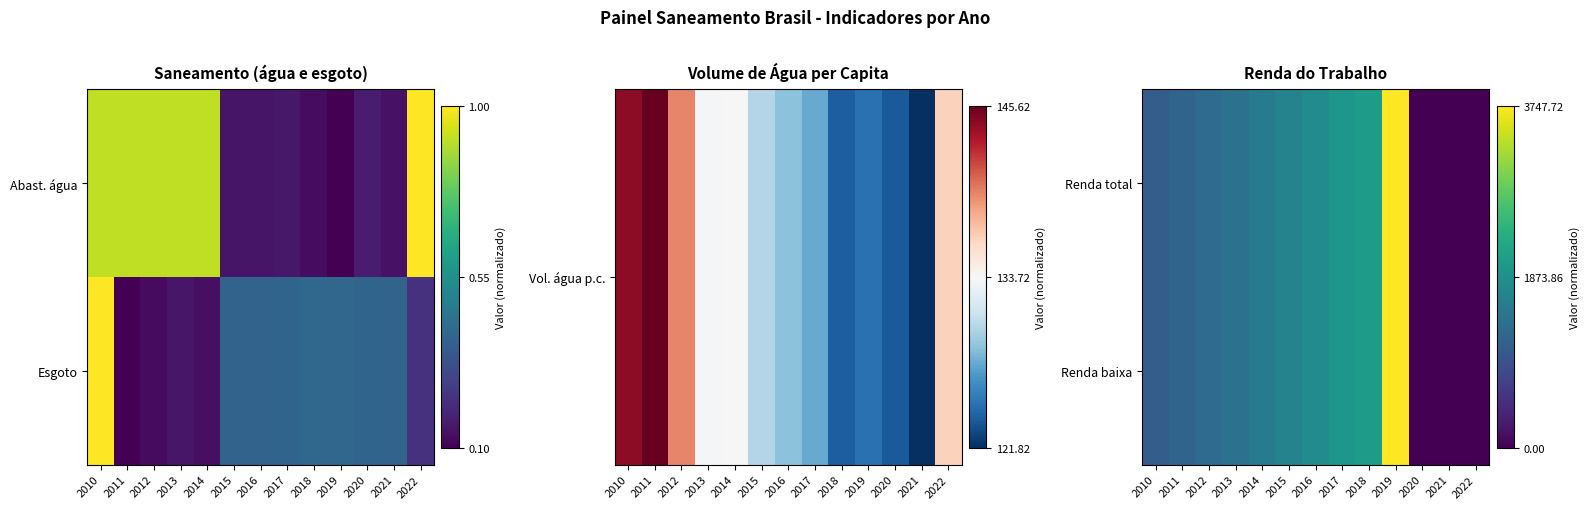

At which category is the sum across all series the highest?

2019